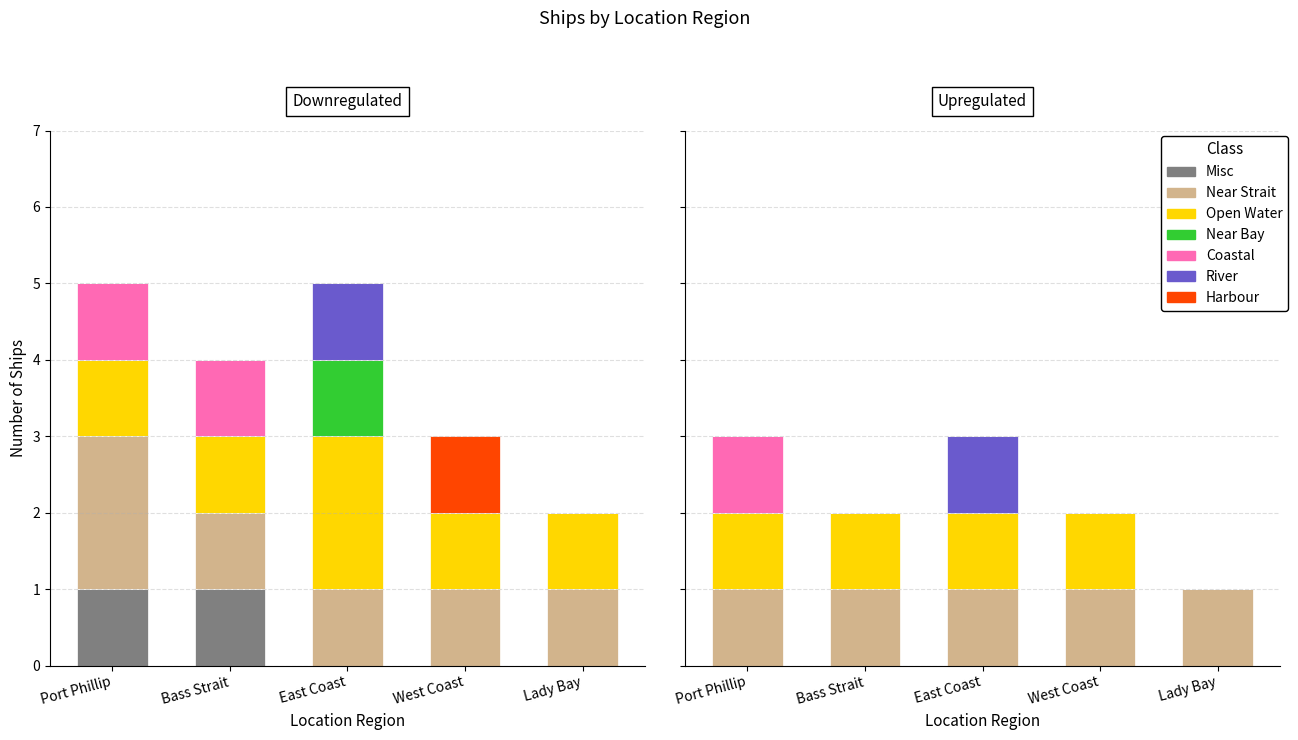

How many data points in West Coast are above 1?

1